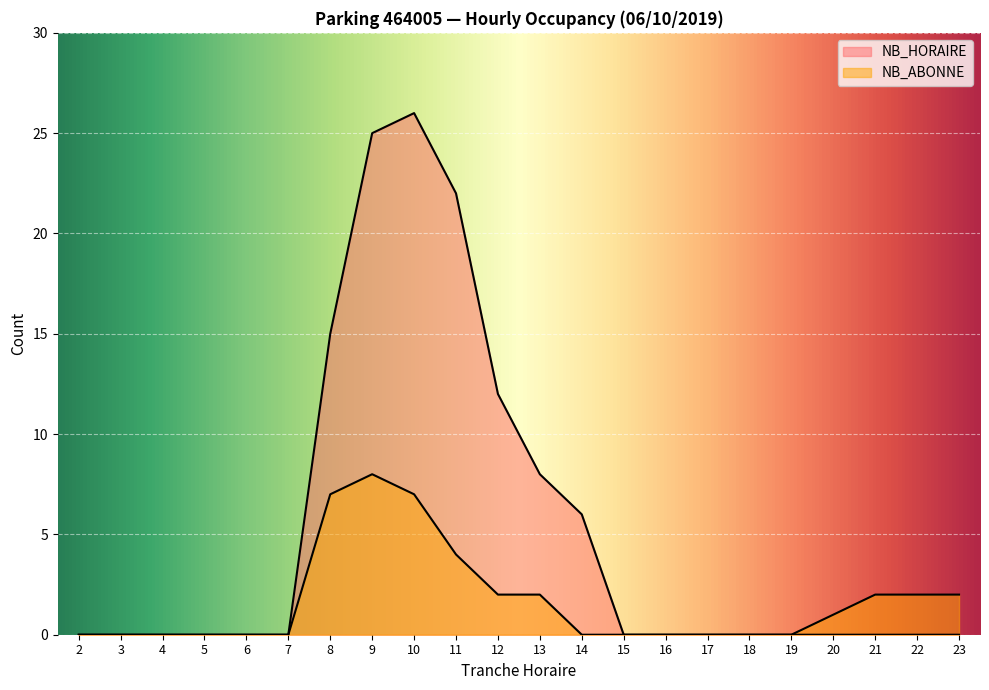

Reading left to right, extract all data points from this chart.

NB_HORAIRE: 0	0	0	0	0	0	15	25	26	22	12	8	6	0	0	0	0	0	0	0	0	0
NB_ABONNE: 0	0	0	0	0	0	7	8	7	4	2	2	0	0	0	0	0	0	1	2	2	2